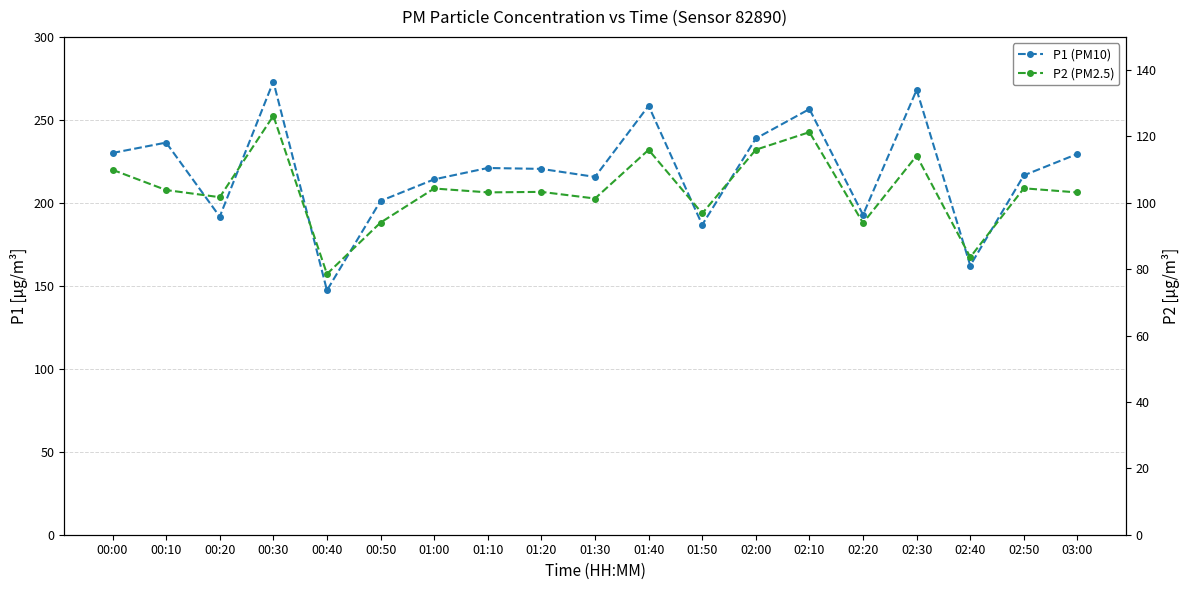

How many categories are shown in the chart?

19